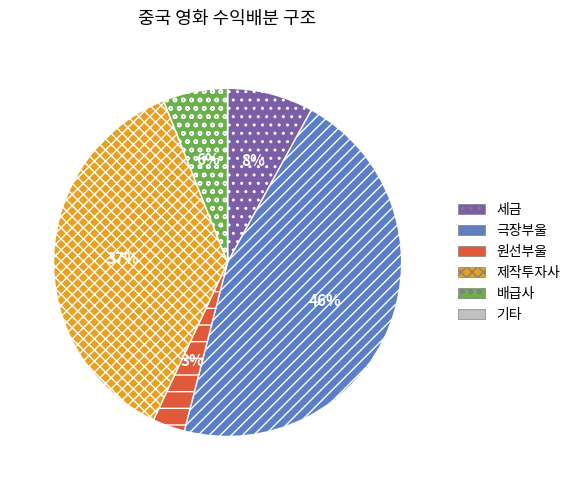

Is the sum of 세금 and 배급사 greater than half?

No